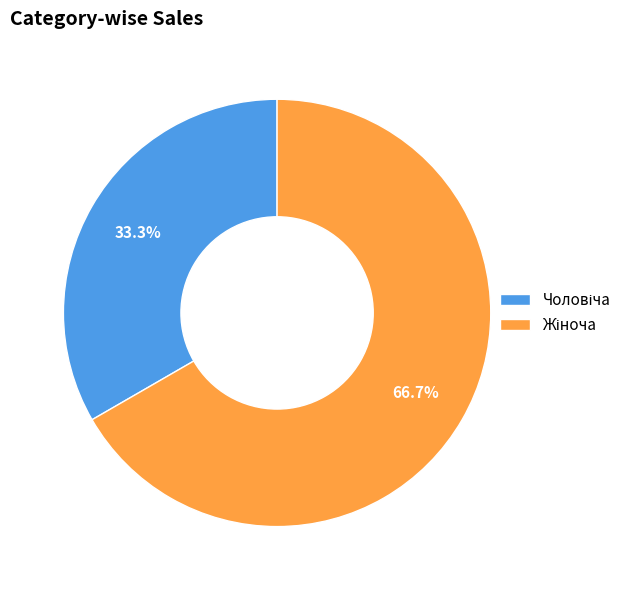

Is there any slice that represents more than half of the pie?

Yes